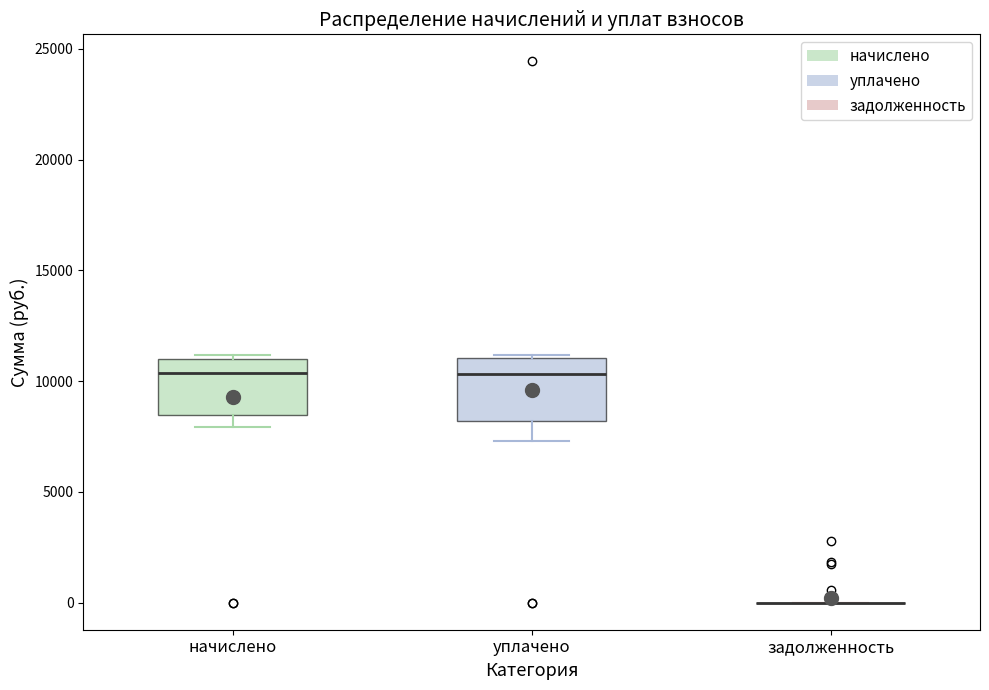

Reading left to right, transcribe this box plot: for each box, give where its median line is, the range the box spans, and where its two whiskers end, as read against the y-axis. The values are not printed on the chart, so give them approximately, as read against the axis.

начислено: median 10500, box 8500 to 11000, whiskers 8000 to 11000 (just above the box's upper edge)
уплачено: median 10500, box 8000 to 11000, whiskers 7500 to 11000 (just above the box's upper edge)
задолженность: box collapsed to a line at 0, whiskers 0 to 0